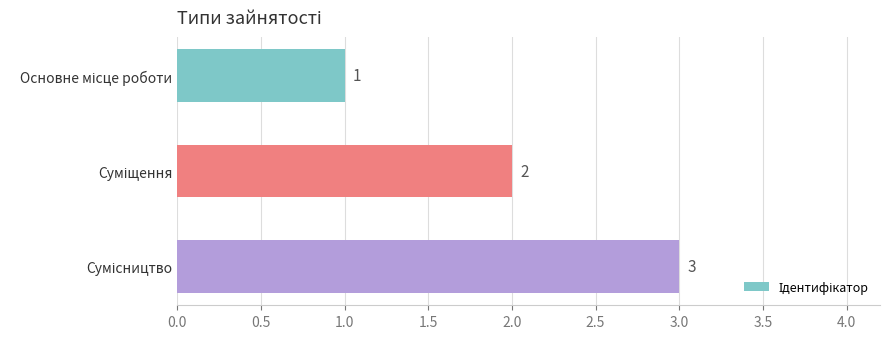

What is the value of the 1st bar from the top?

1